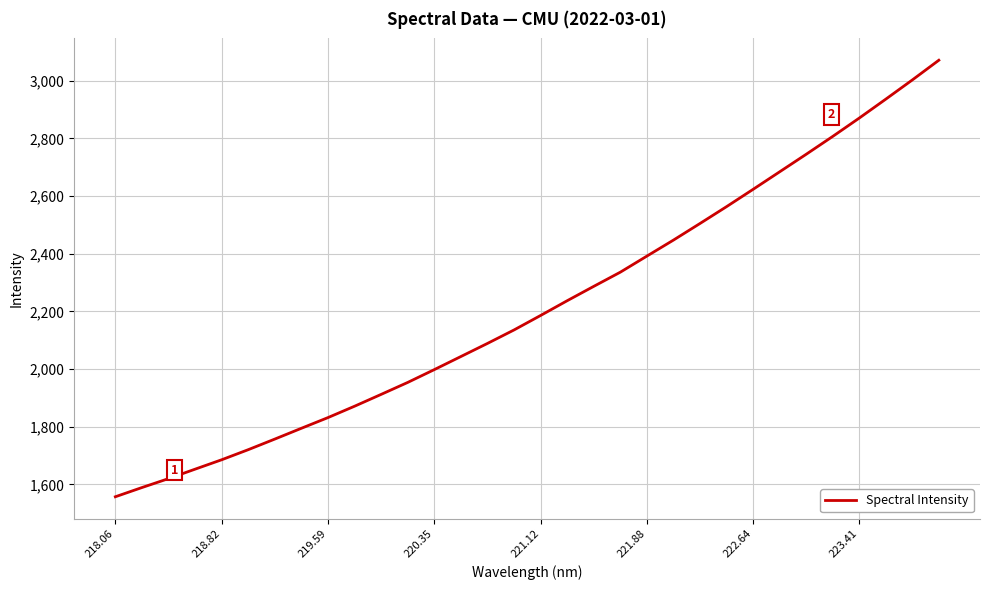

What is the sum of all values?

70903.5